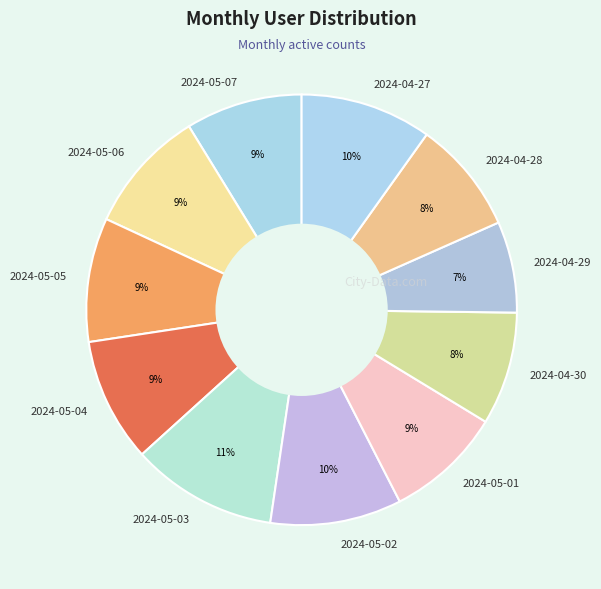

What is the smallest slice in the pie chart?

2024-04-29